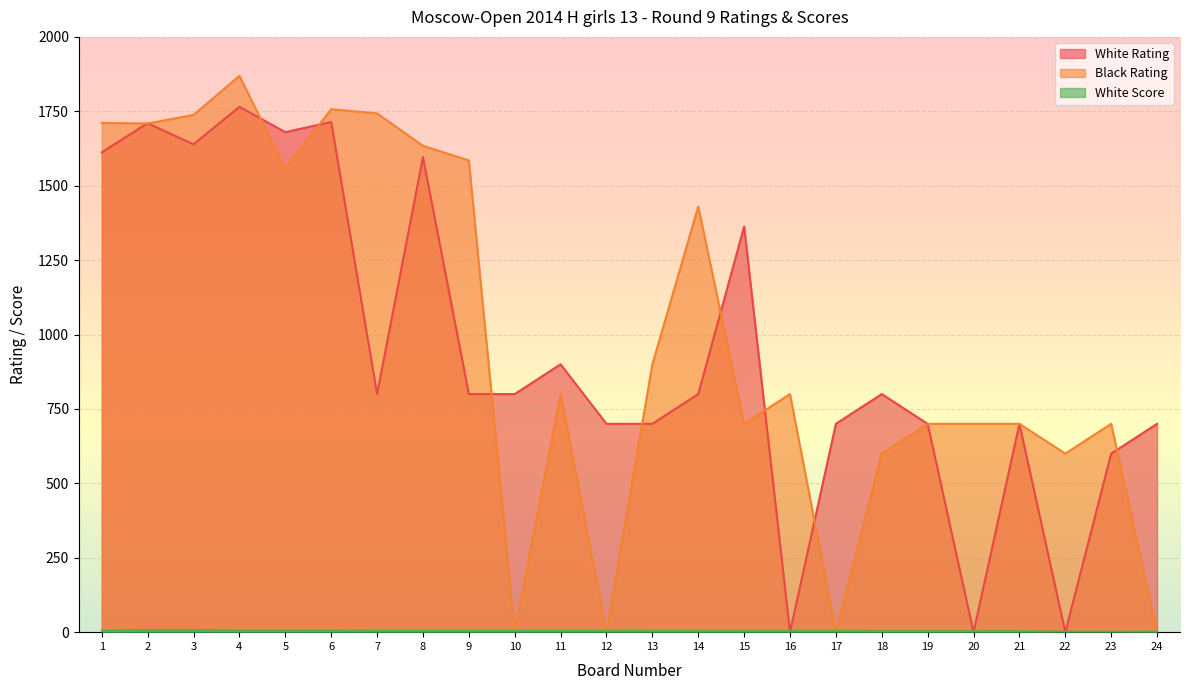

Reading right to left, what are all the values shown in this chart?

White Rating: 700.0	600.0	0.0	700.0	0.0	700.0	800.0	700.0	0.0	1363.0	800.0	700.0	700.0	900.0	800.0	800.0	1596.0	800.0	1714.0	1680.0	1765.0	1639.0	1710.0	1612.0
Black Rating: 0.0	700.0	600.0	700.0	700.0	700.0	600.0	0.0	800.0	700.0	1430.0	900.0	0.0	800.0	0.0	1585.0	1634.0	1743.0	1757.0	1558.0	1869.0	1738.0	1709.0	1711.0
White Score: 2.0	1.5	1.5	3.0	3.0	3.0	3.0	3.5	3.5	3.5	3.5	4.0	4.5	4.5	4.5	4.5	4.5	4.5	5.0	5.5	5.5	6.5	6.5	5.5